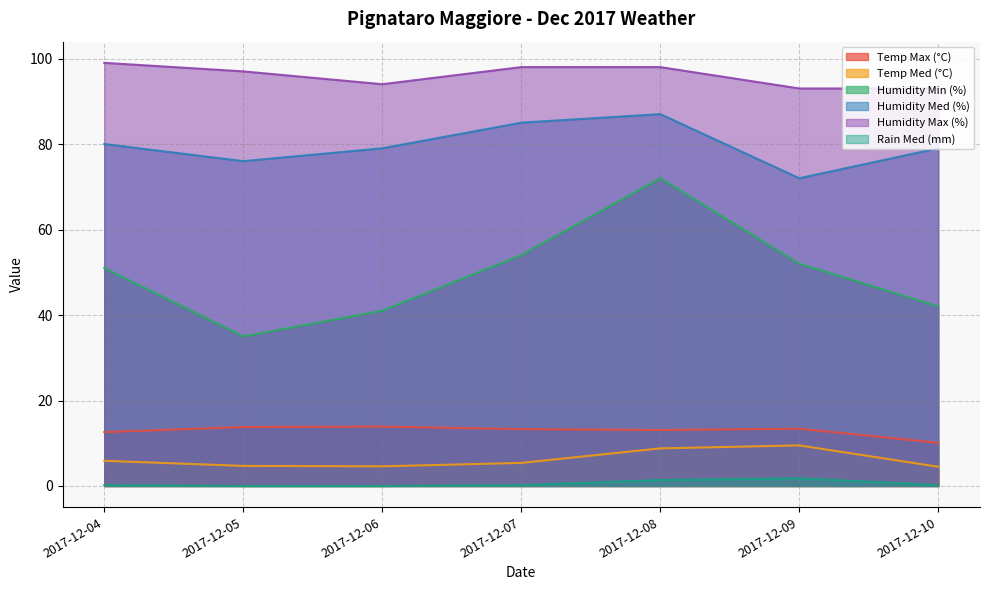

Read the Rain Med (mm) value at 2017-12-08.

1.4